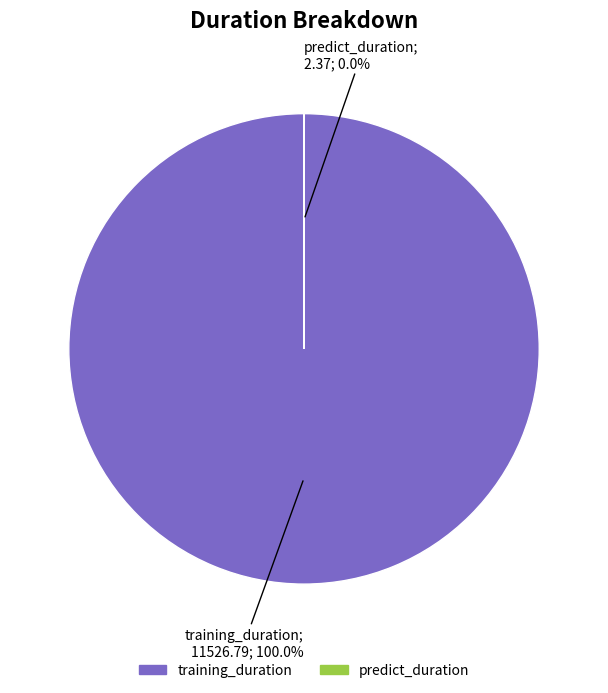

Does any single category account for the majority?

Yes